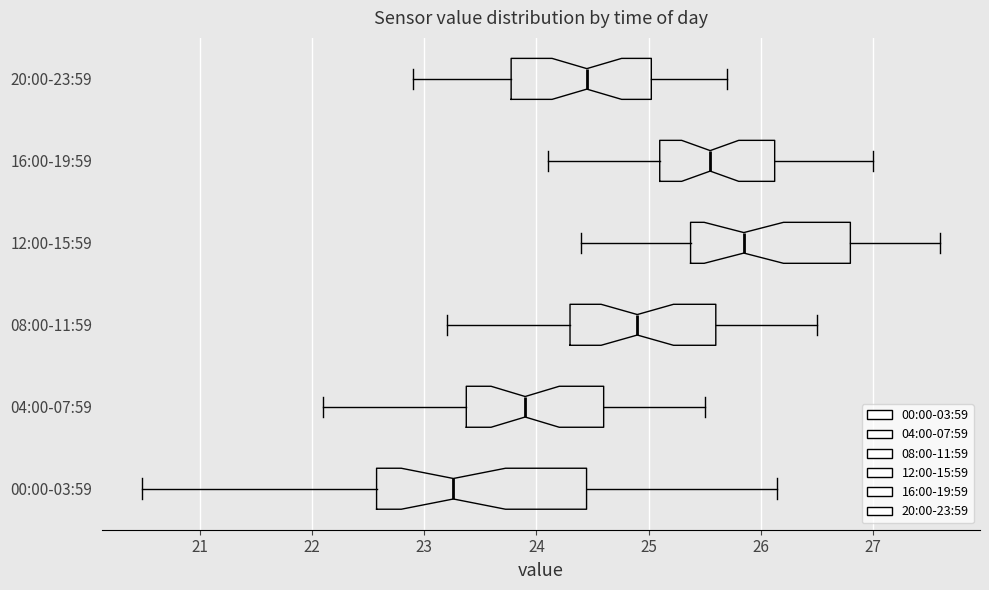

Where does the median line of the box for 16:00-19:59 sit on the x-axis? The values are not printed on the chart, so give them approximately, as read against the axis.

25.6